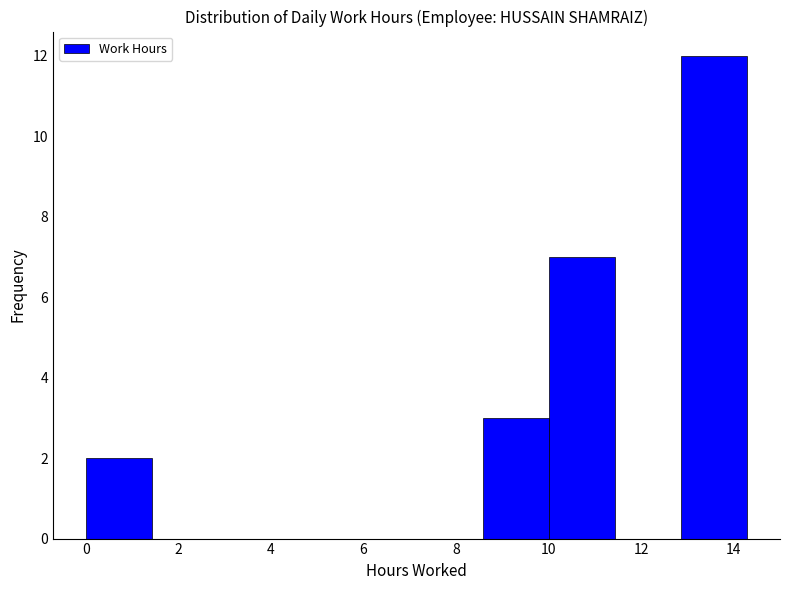

Reading left to right, transcribe this chart: for each bar, give the range it covers on the x-axis and its height. Neither the bar edges nor the heights are printed on the chart, so give them approximately, as read against the axes.

0.0 to 1.4: 2
1.4 to 2.8: 0
2.8 to 4.2: 0
4.2 to 5.8: 0
5.8 to 7.2: 0
7.2 to 8.6: 0
8.6 to 10.0: 3
10.0 to 11.4: 7
11.4 to 12.8: 0
12.8 to 14.2: 12